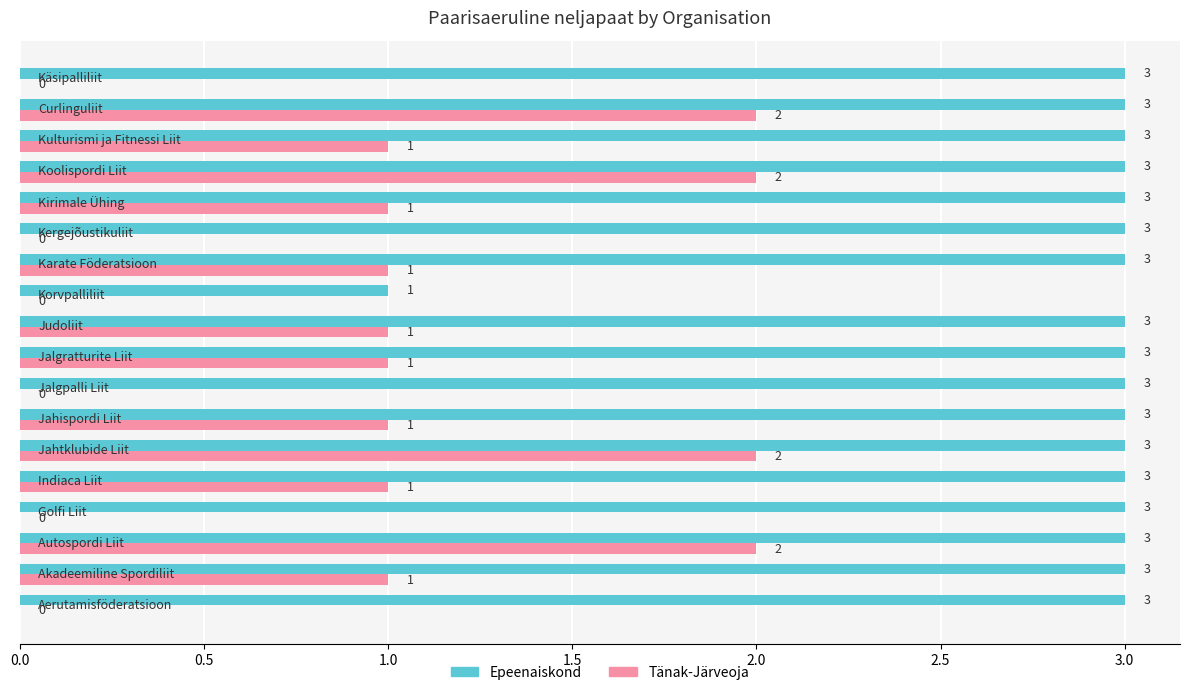

Which series has the largest total across all categories?

Epeenaiskond